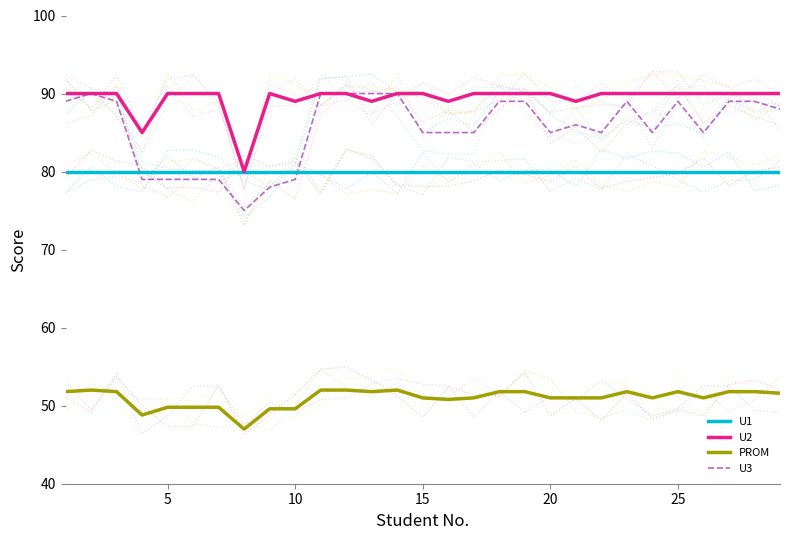

True or false: U3 and U2 intersect in this chart.

False